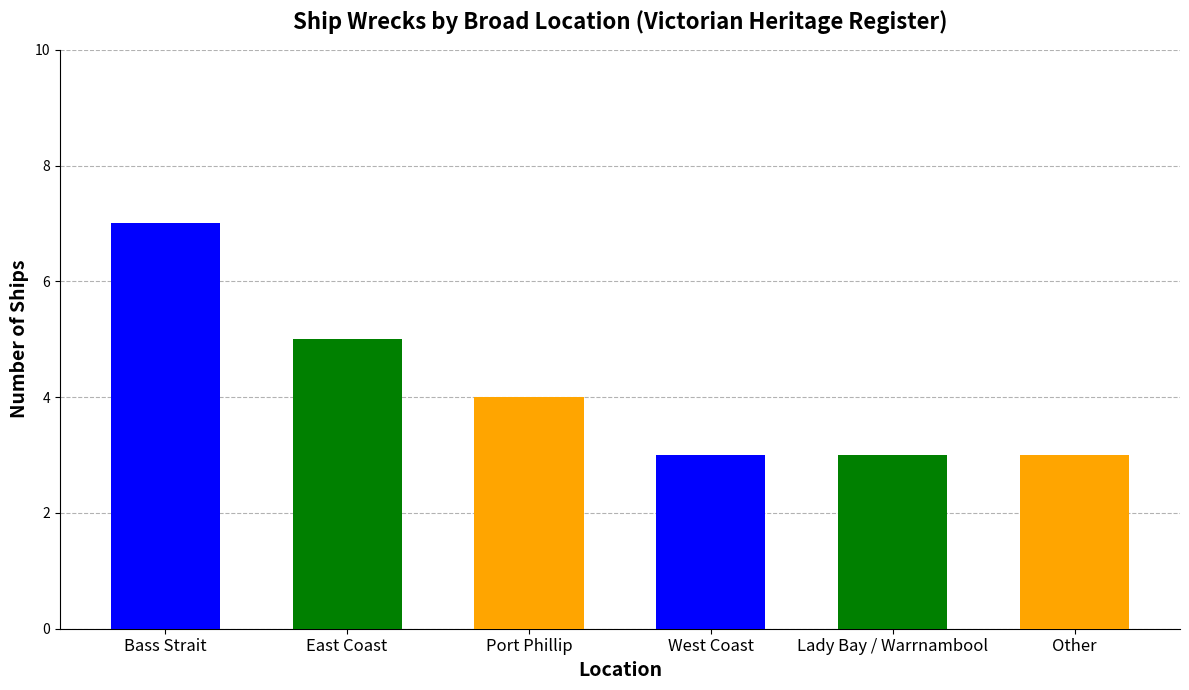

How many data points are less than 4?

3